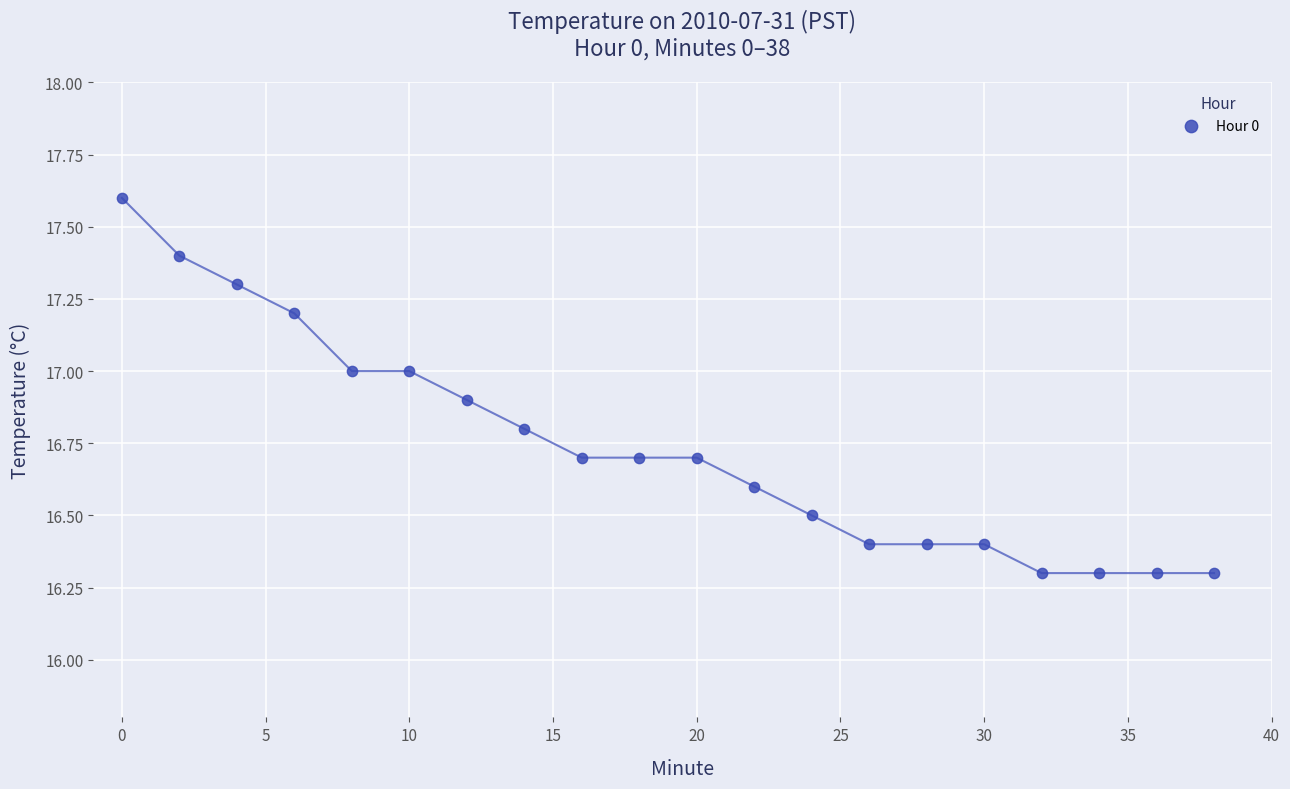

What is the range of Y values (max minus min)?

1.3